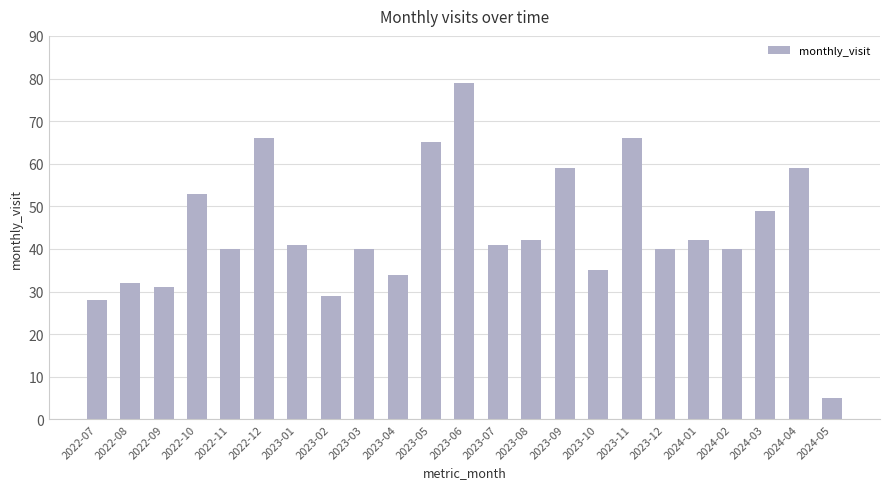

Are the bars grouped side by side (vs. stacked)?

No